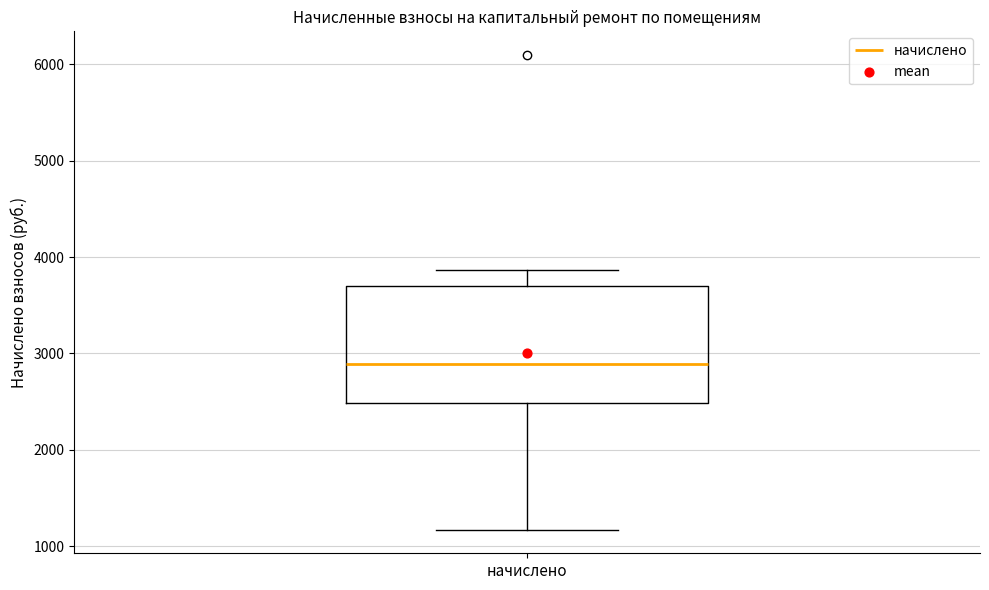

Read this box plot against the y-axis: the position of the median line, the range covered by the box, and the ends of both whiskers. The values are not printed on the chart, so give them approximately, as read against the axis.

median 2900, box 2500 to 3700, whiskers 1200 to 3900